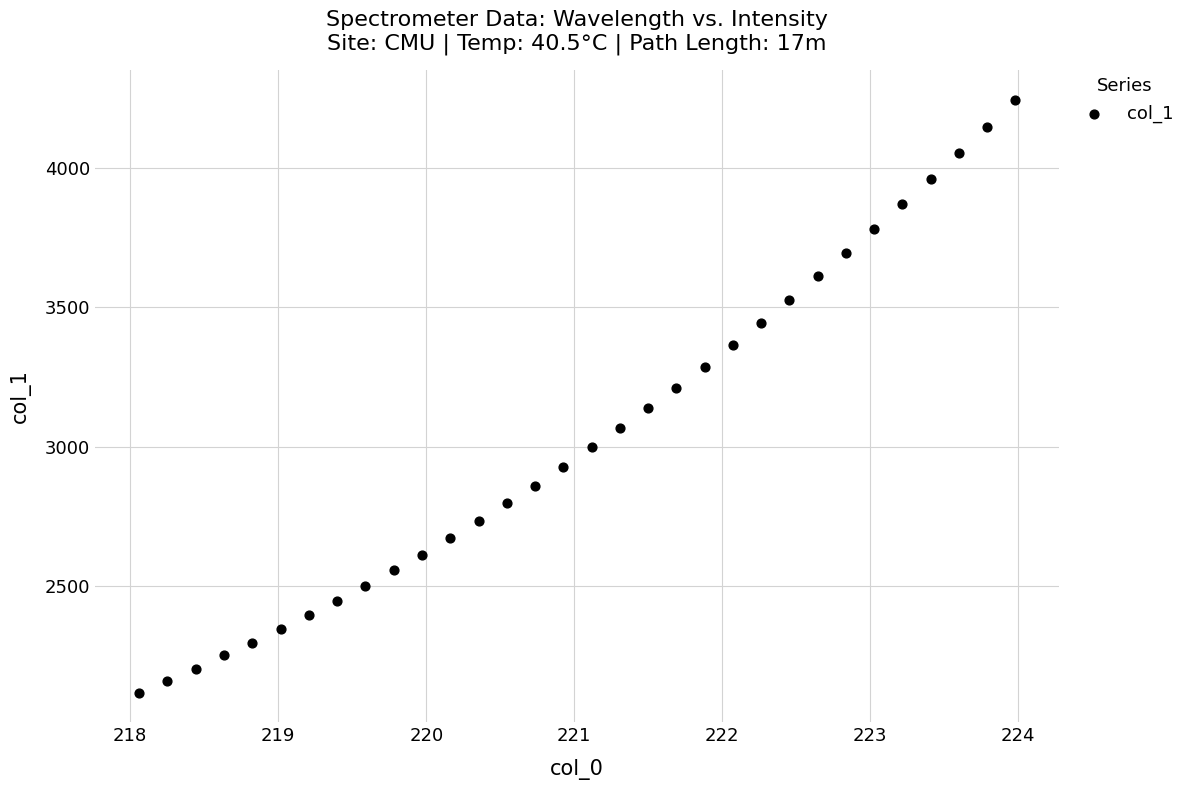

What is the range of X values (max minus min)?

5.9